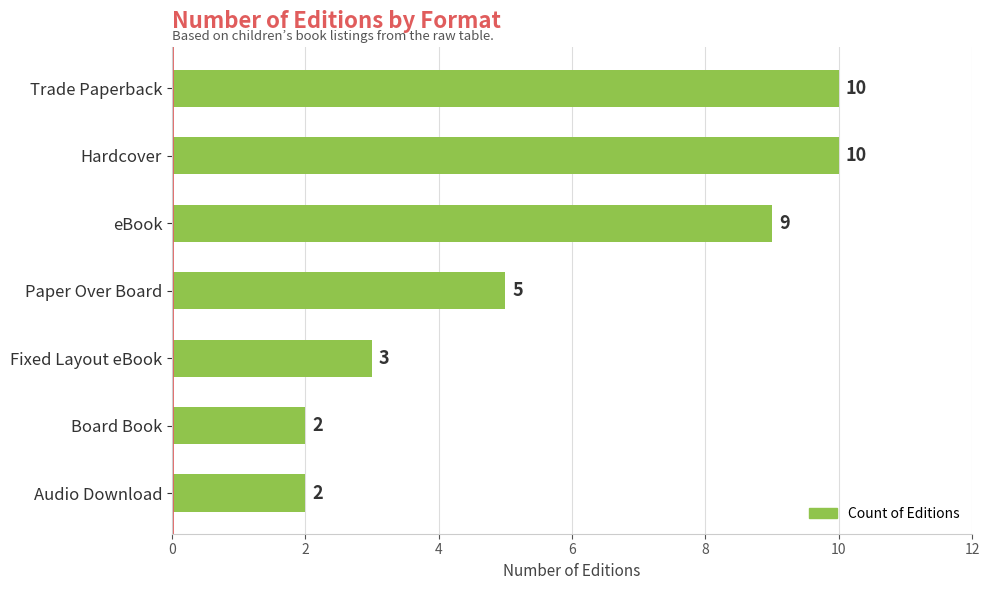

Read the value at eBook.

9